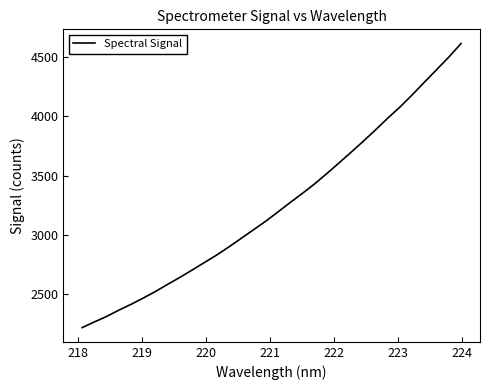

What is the minimum value shown in the chart?

2220.5